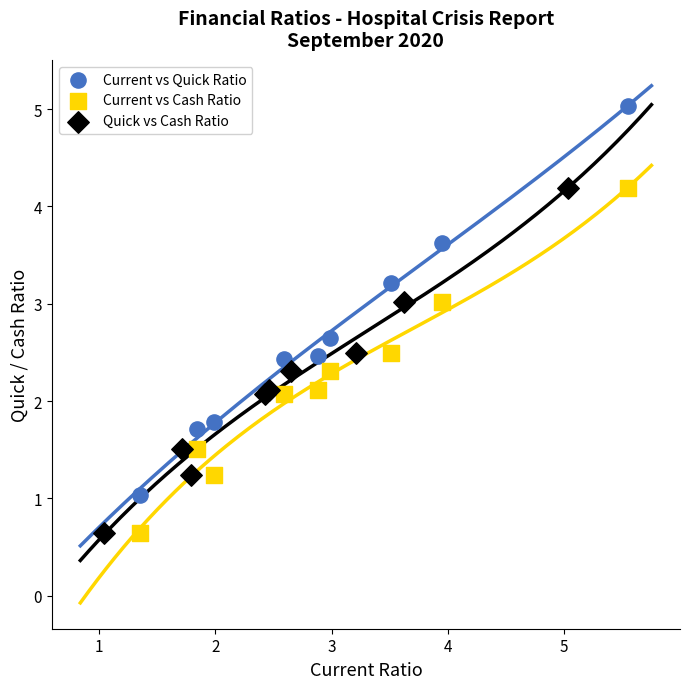

Which series reaches the maximum Y coordinate?

Current vs Quick Ratio